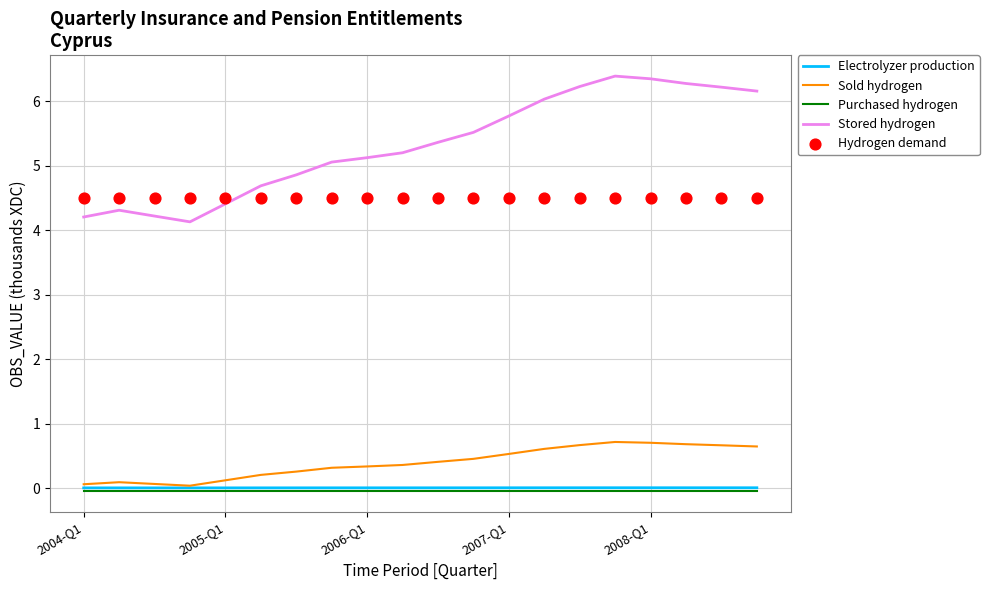

Which series has the largest total across all categories?

Stored hydrogen